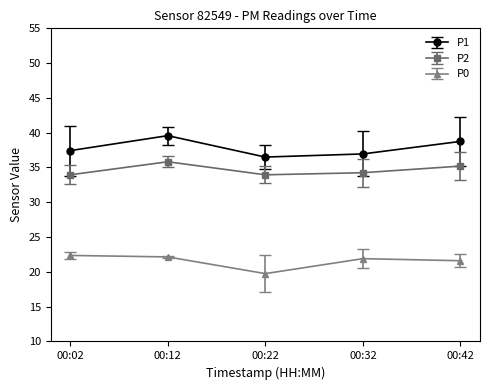

True or false: P2 and P0 intersect in this chart.

False